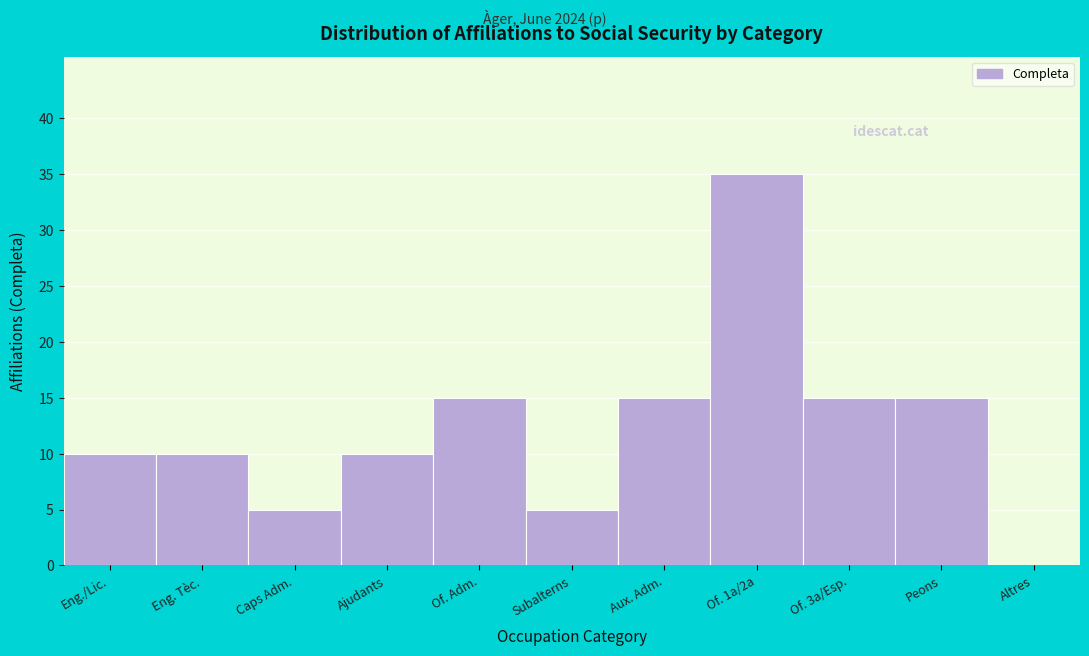

Reading left to right, transcribe all the data shown in this chart.

Eng./Lic.=10	Eng. Tèc.=10	Caps Adm.=5	Ajudants=10	Of. Adm.=15	Subalterns=5	Aux. Adm.=15	Of. 1a/2a=35	Of. 3a/Esp.=15	Peons=15	Altres=0